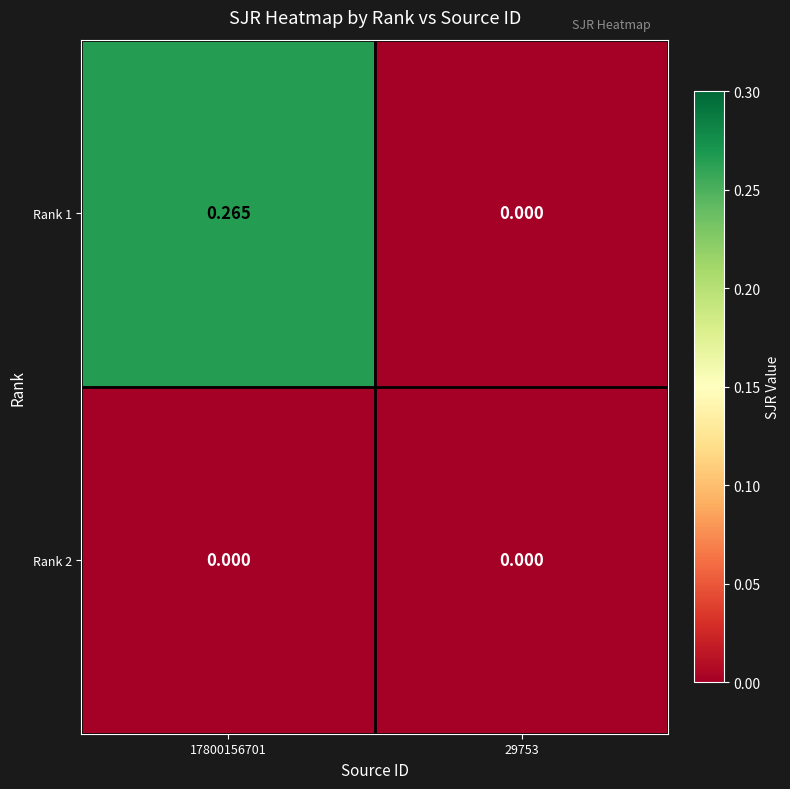

At which category is the sum across all series the highest?

17800156701